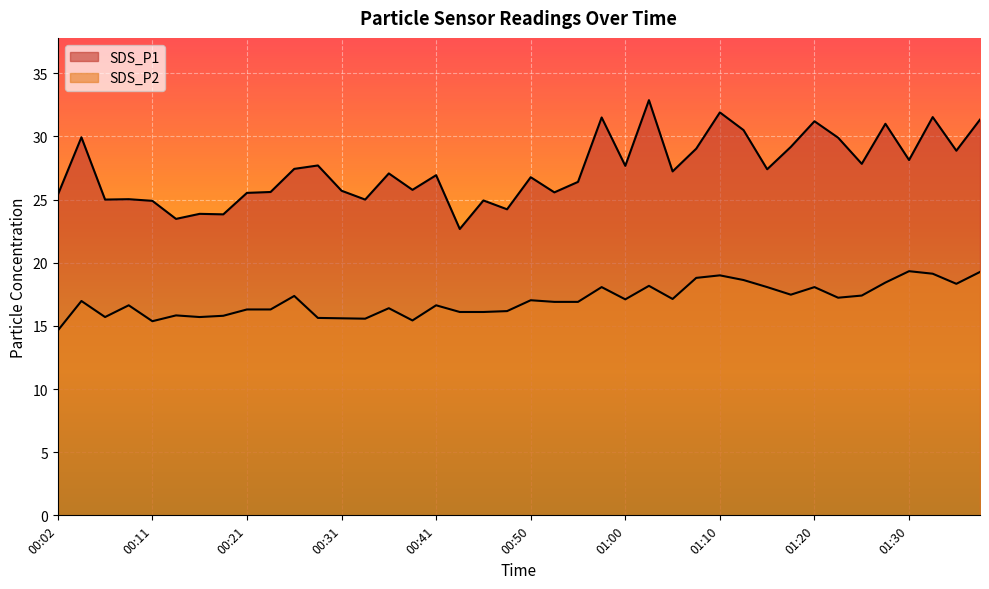

The SDS_P1 series shows 26.8 at 00:50. True or false?

True